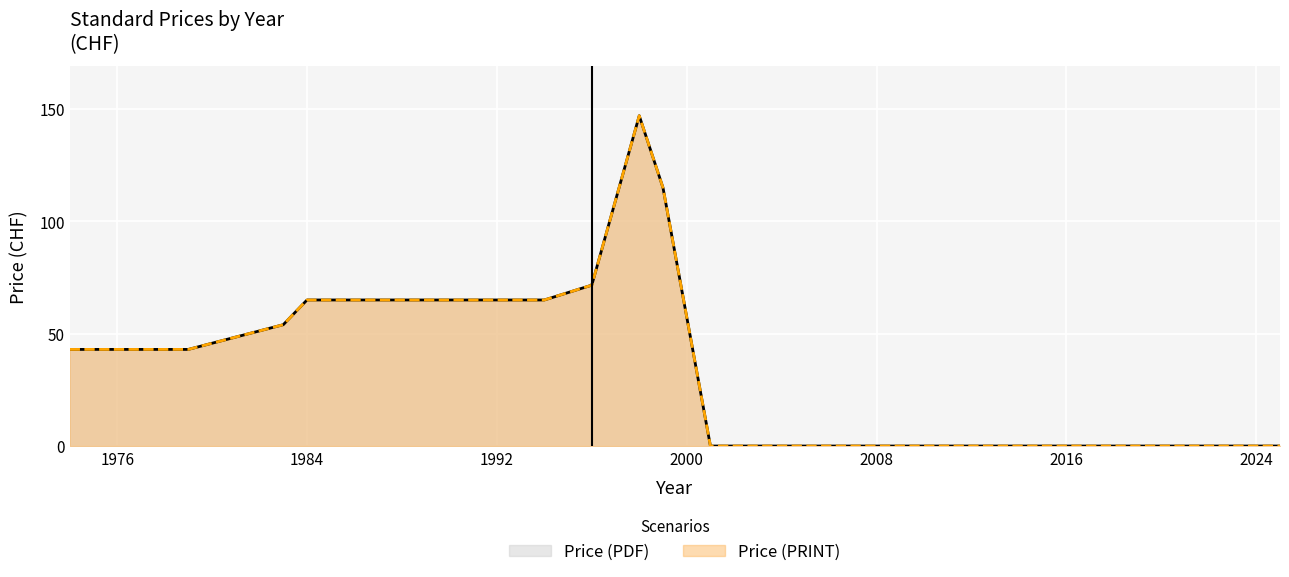

What are all the series names shown in the legend?

Price (PDF), Price (PRINT)